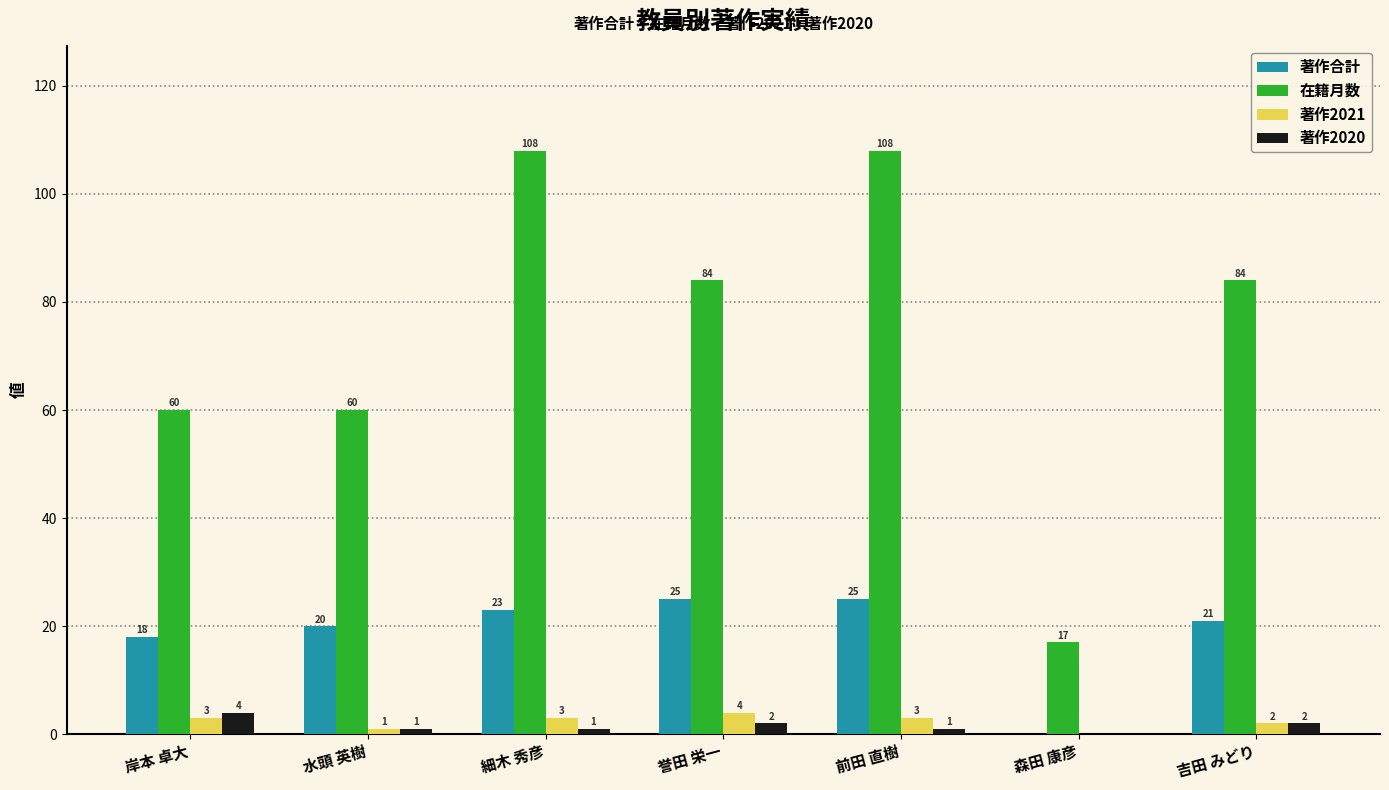

Reading left to right, extract all data points from this chart.

著作合計: 18	20	23	25	25	0	21
在籍月数: 60	60	108	84	108	17	84
著作2021: 3	1	3	4	3	0	2
著作2020: 4	1	1	2	1	0	2